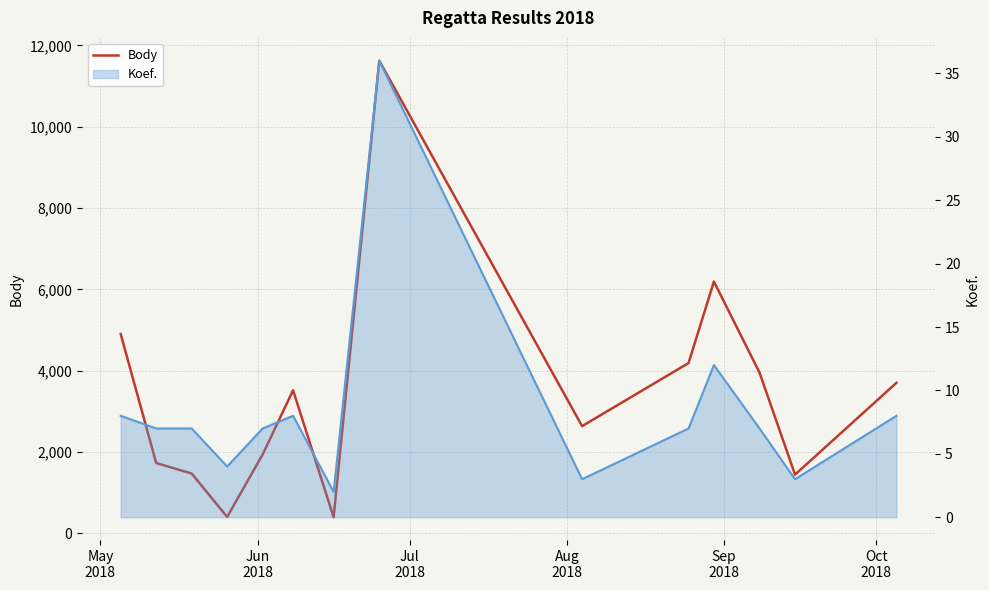

Is it true that the value at 12 is 2121?

False